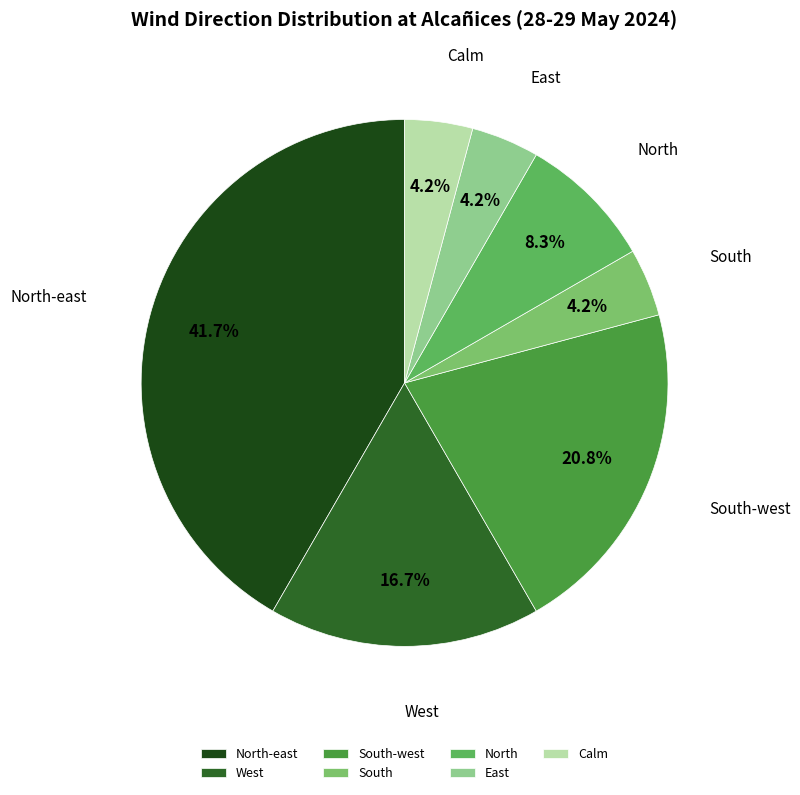

Which category has the biggest portion of the pie?

North-east